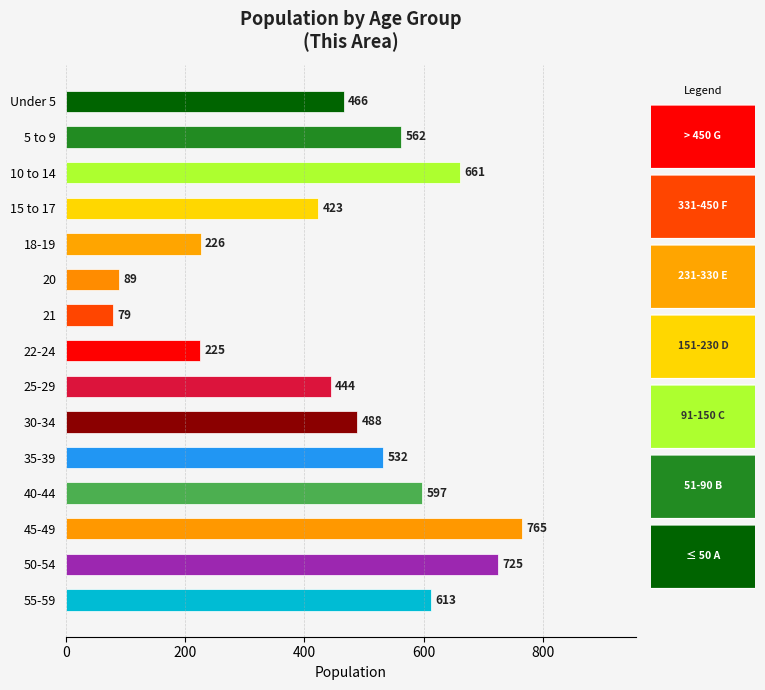

At which label is the value closest to 422?

15 to 17